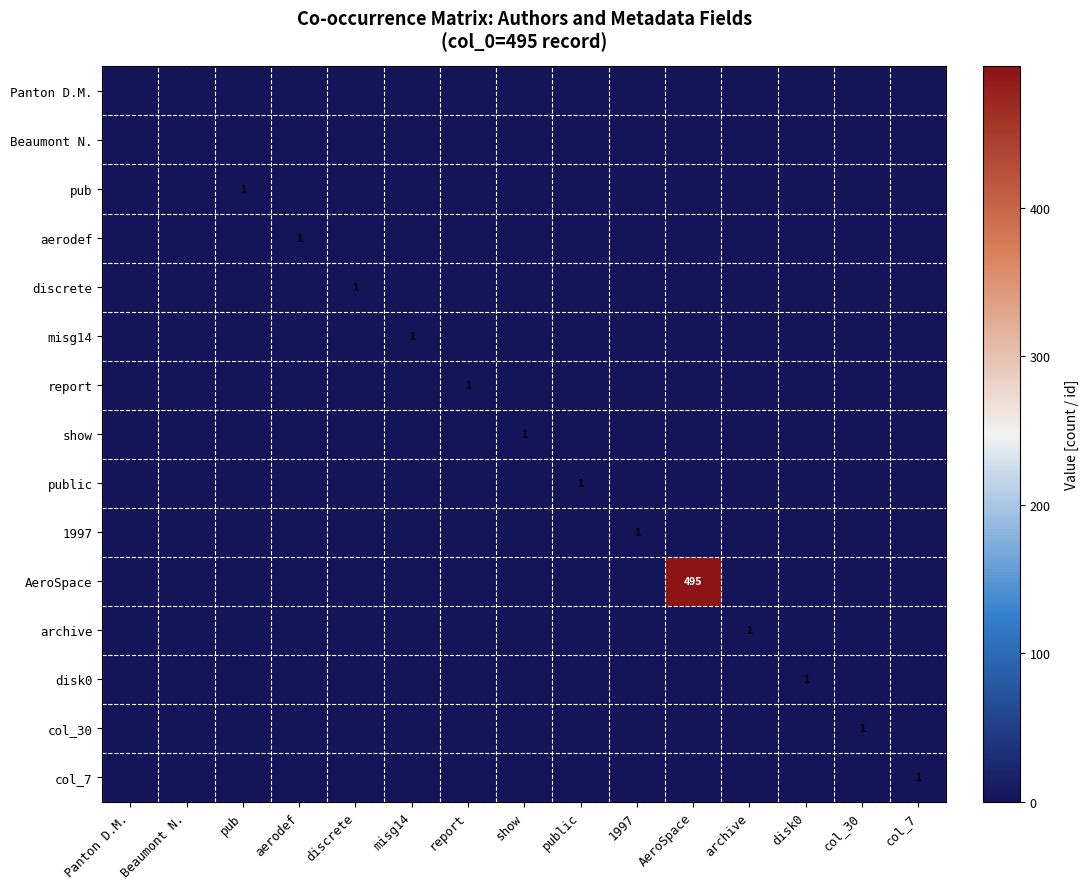

Which series has the widest spread of values?

AeroSpace